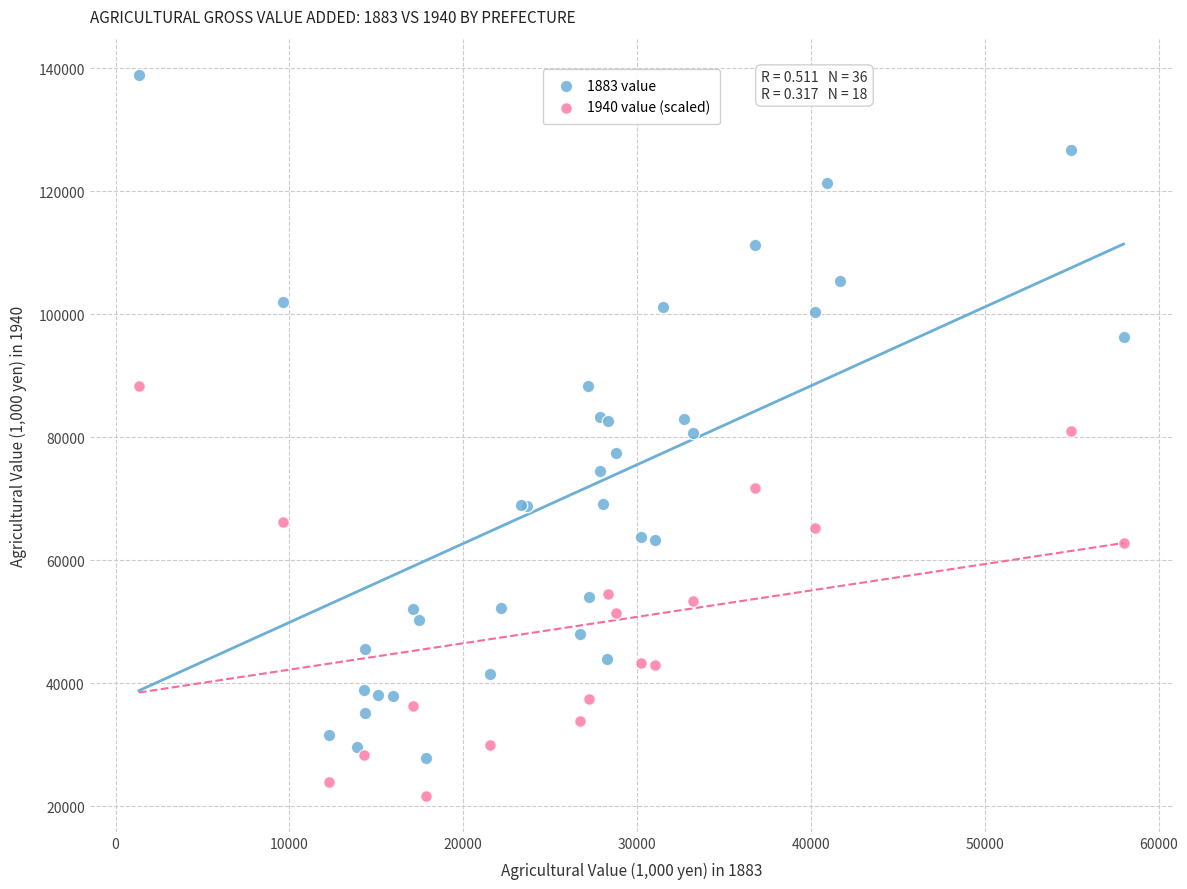

Which series reaches the maximum Y coordinate?

1883 value